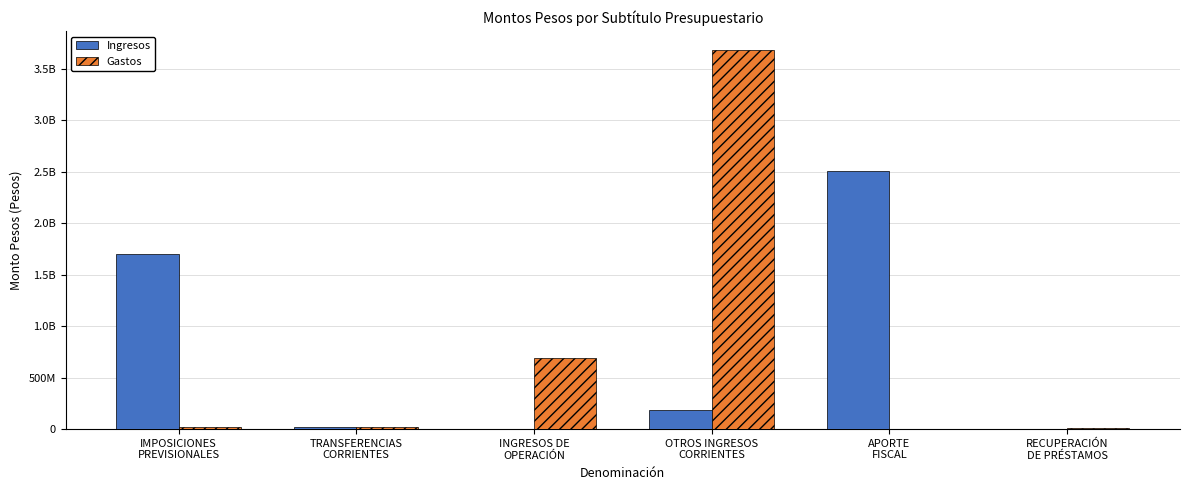

Is it true that Ingresos equals 2269398902 at IMPOSICIONES
PREVISIONALES?

False